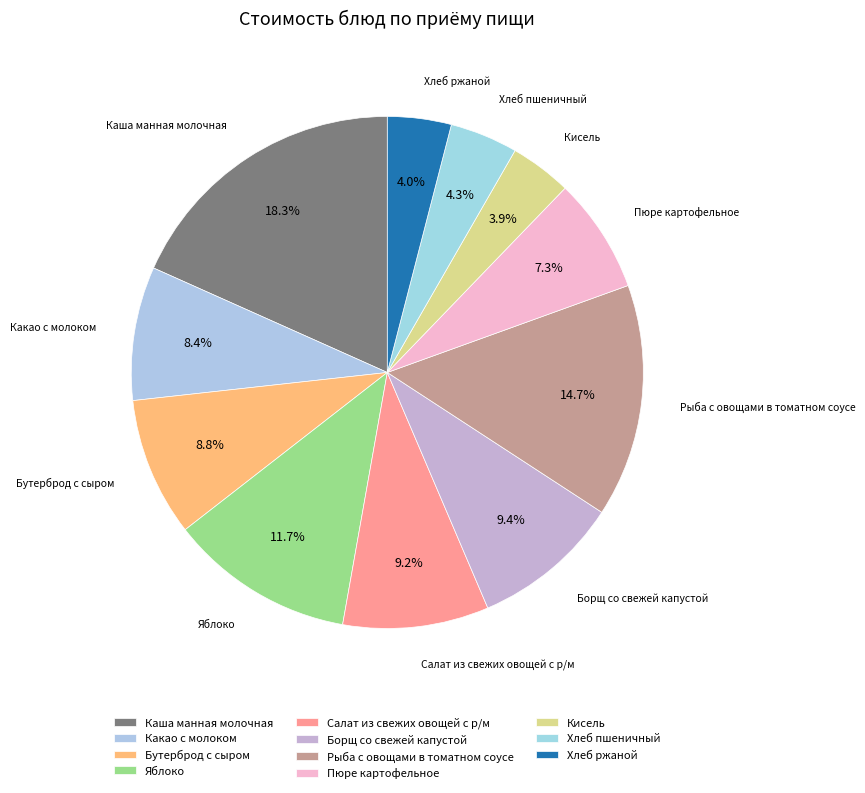

What is the total percentage of Борщ со свежей капустой and Бутерброд с сыром?

18.2%